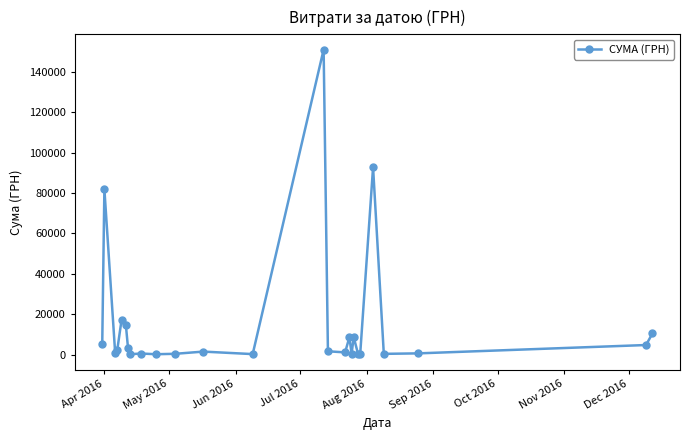

How many distinct data groups are displayed?

1